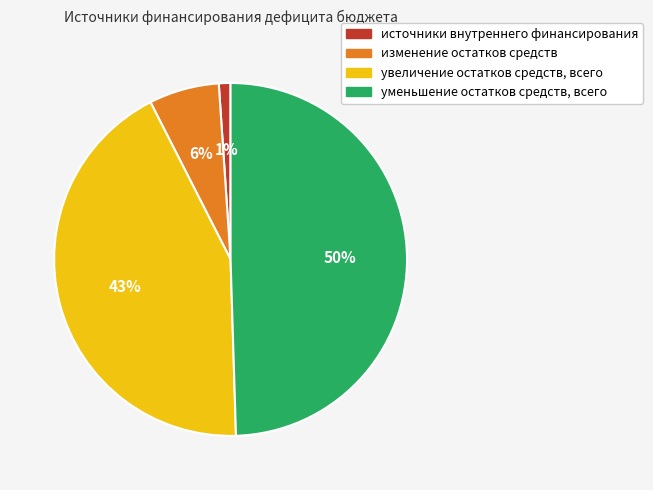

Combined, do уменьшение остатков средств, всего and источники внутреннего финансирования account for over 50%?

Yes